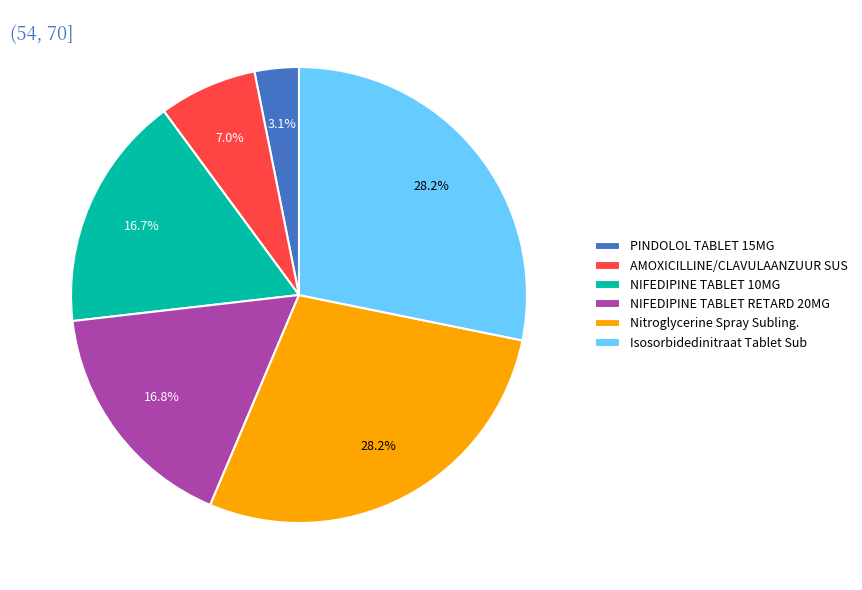

What is the ratio of the value at NIFEDIPINE TABLET 10MG to the value at AMOXICILLINE/CLAVULAANZUUR SUS?

2.4